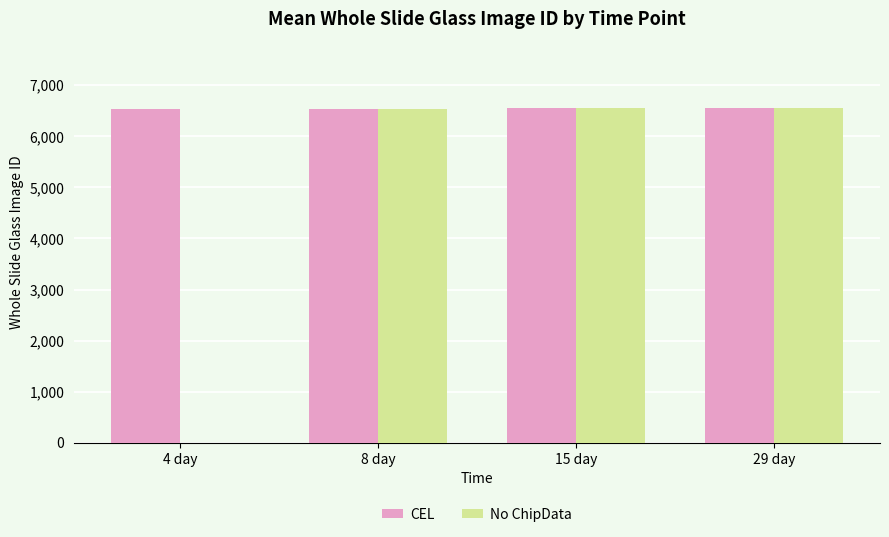

What is the greatest value displayed?

6545.0